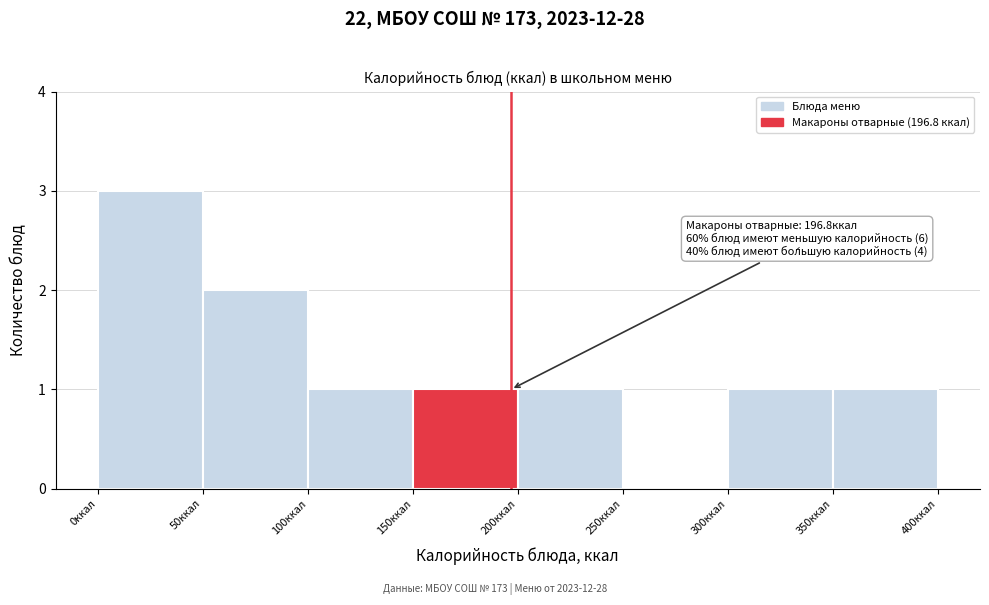

Which range on the x-axis has the tallest bar?

0 to 50